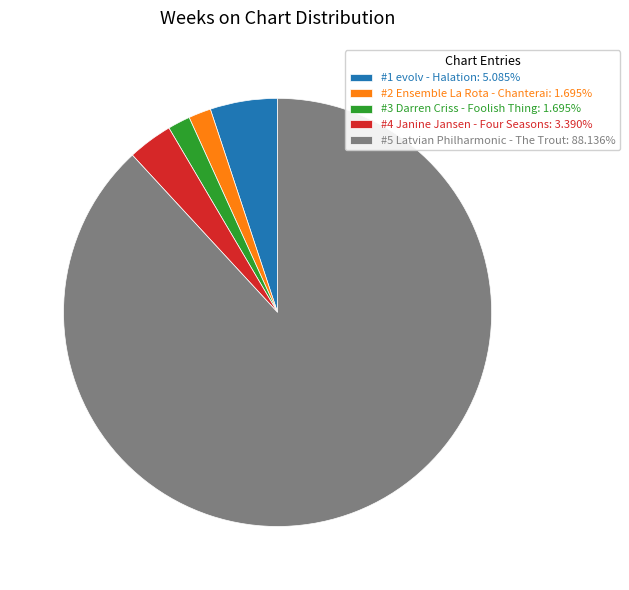

How many segments does this pie chart have?

5